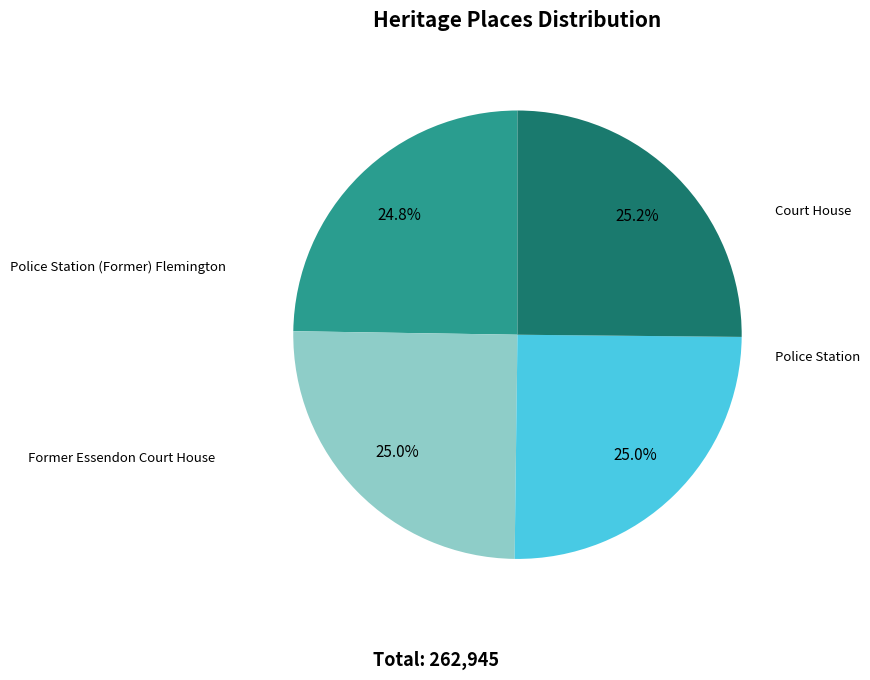

What percentage do Police Station (Former) Flemington and Police Station together represent?

49.8%